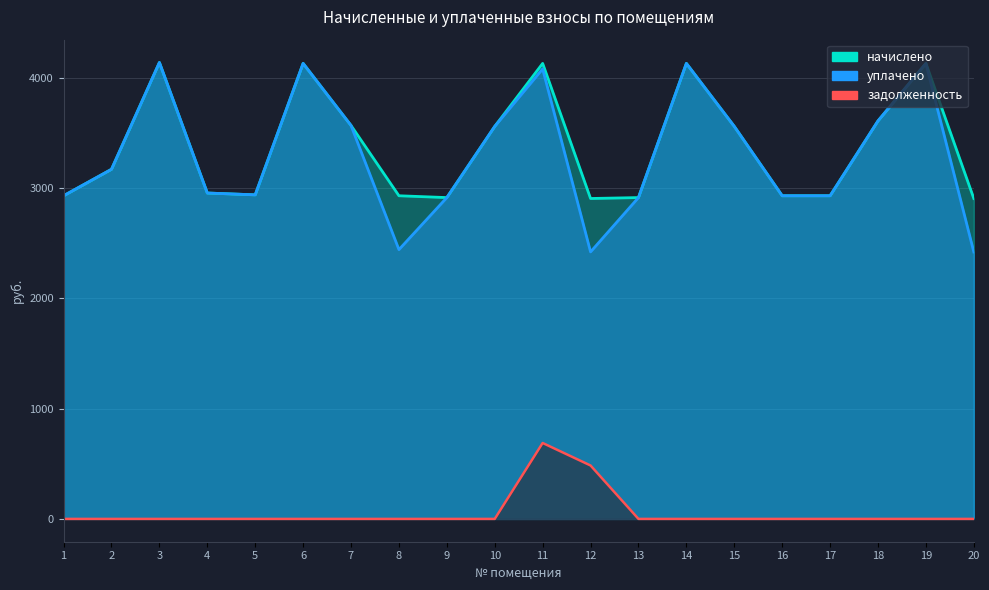

Which has a higher value, 5 or 6?

6